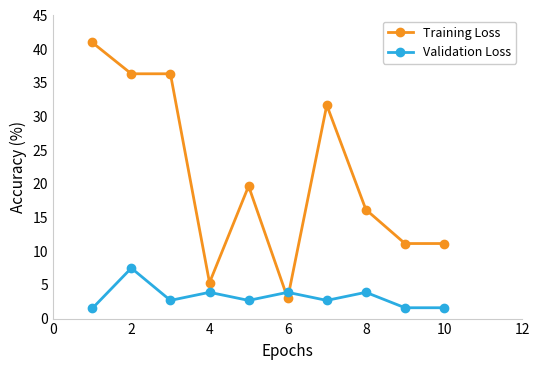

True or false: Training Loss has more than 1 interior local peaks.

True